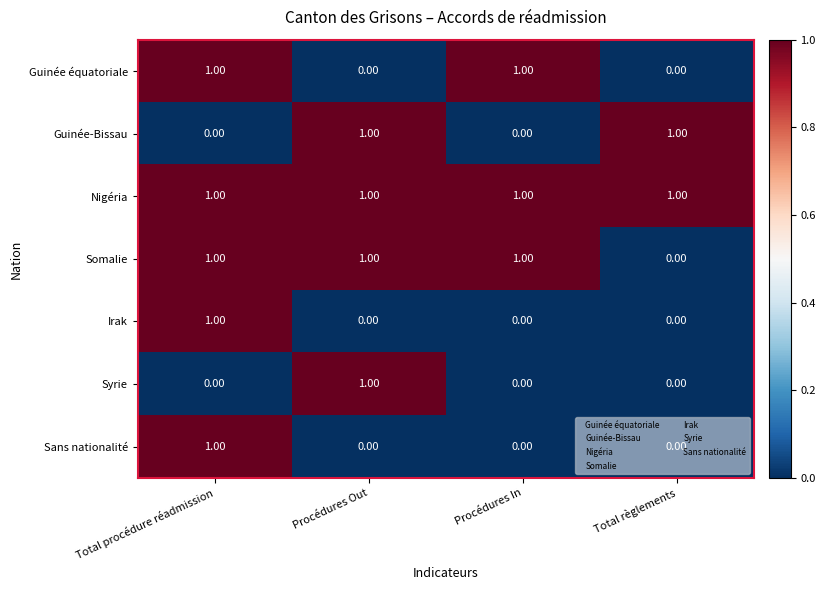

Which category has the highest value in the Irak series?

Total procédure réadmission